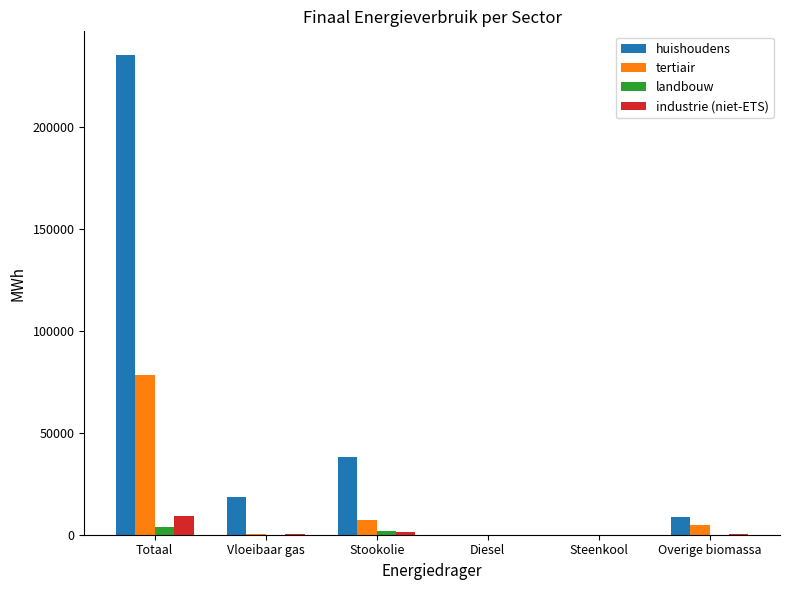

Does the chart contain stacked bars?

No